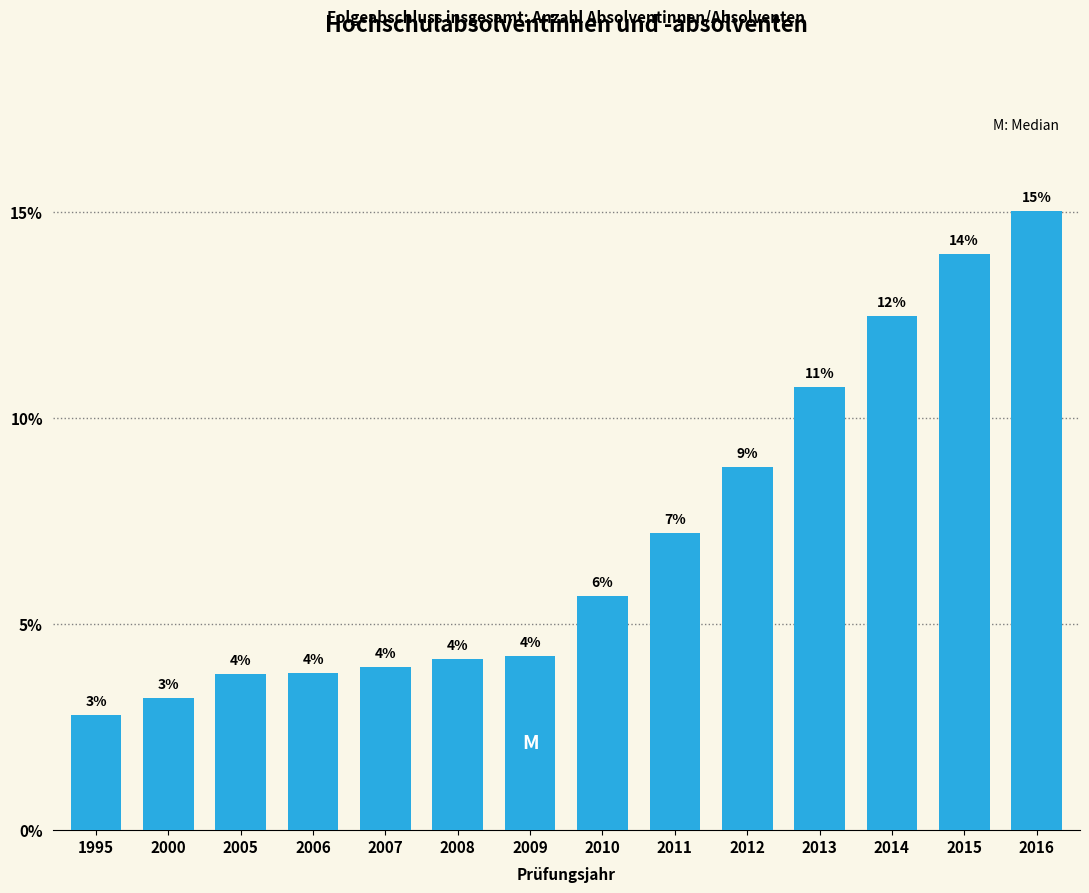

Approximately how many times larger is the value at 2010 compared to 2006?

1.5